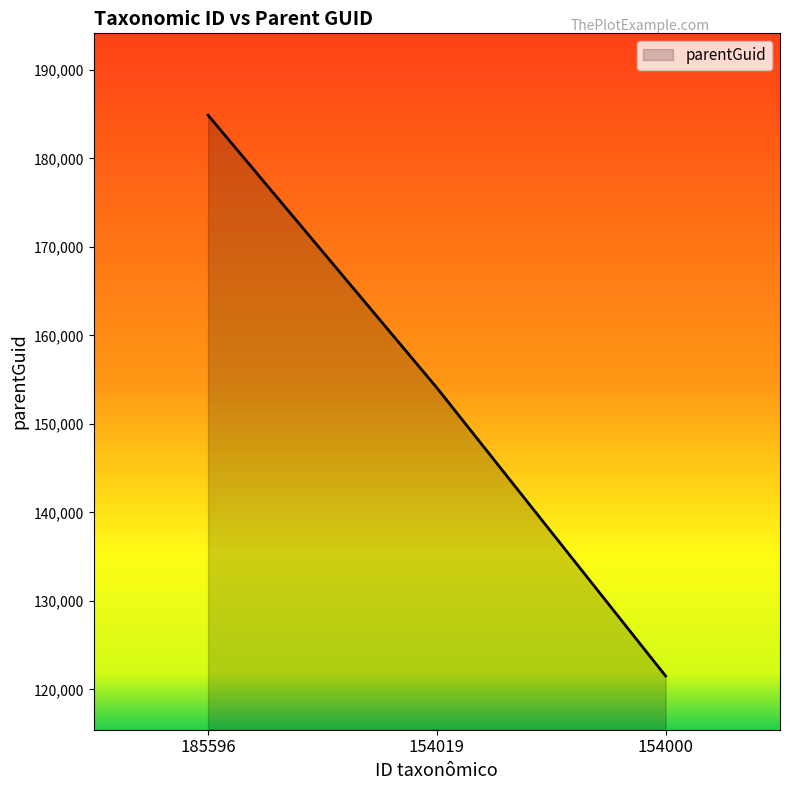

What is the change in value from 154019 to 154000?

-32581